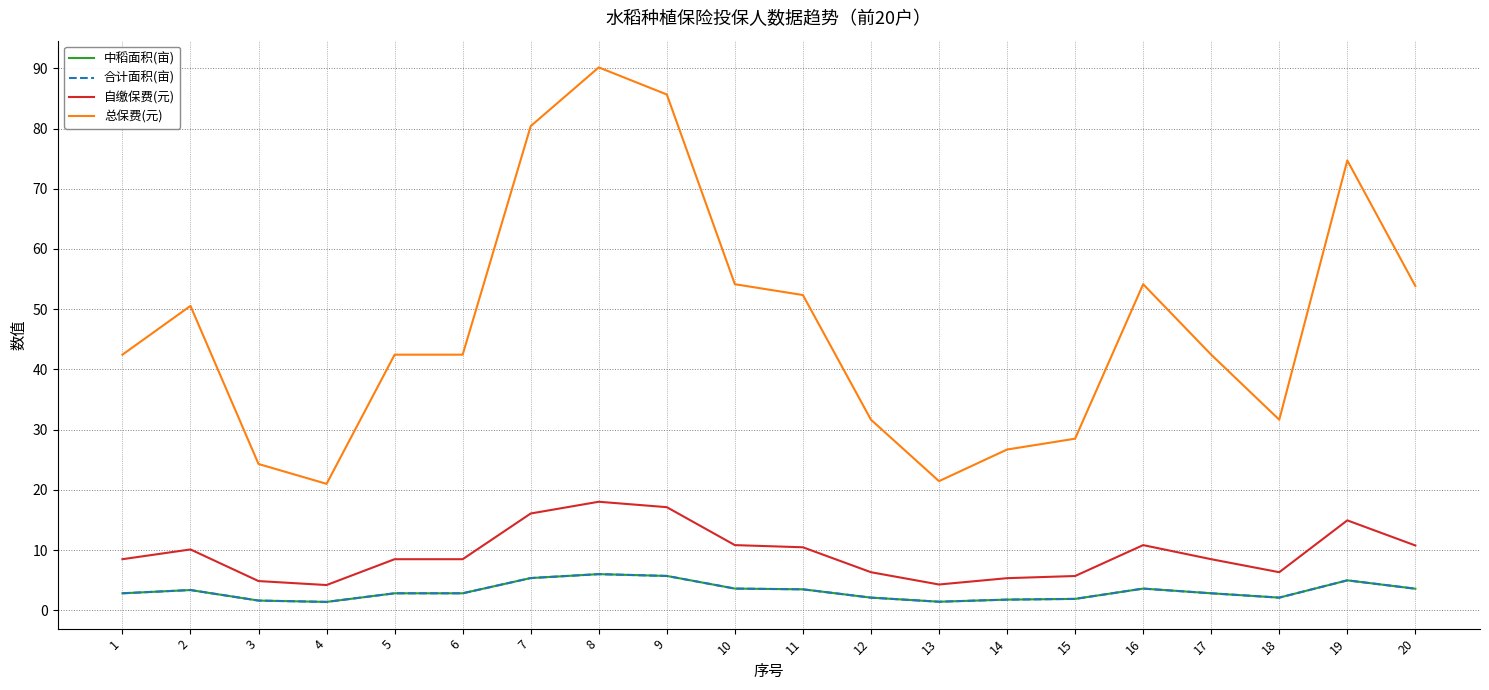

Is the value of 中稻面积(亩) at 6 greater than the value of 合计面积(亩) at 15?

Yes